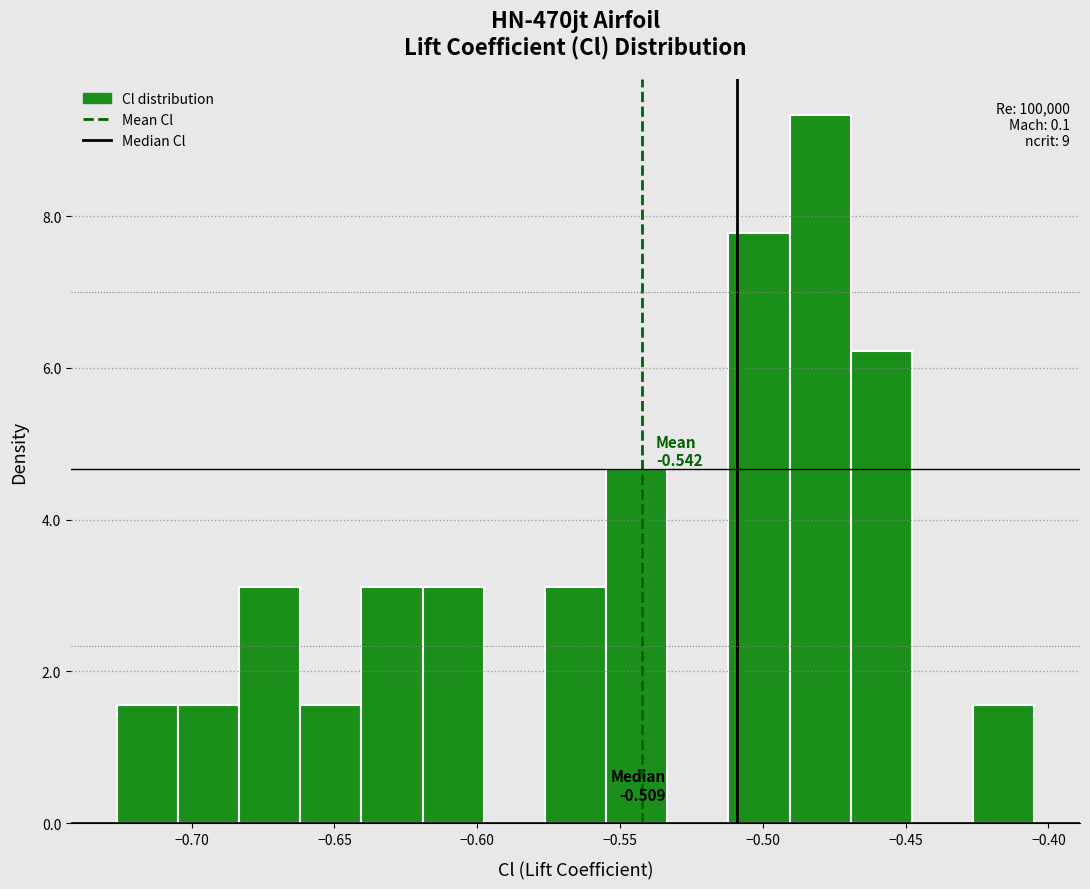

Which range on the x-axis has the tallest bar?

-0.490 to -0.470